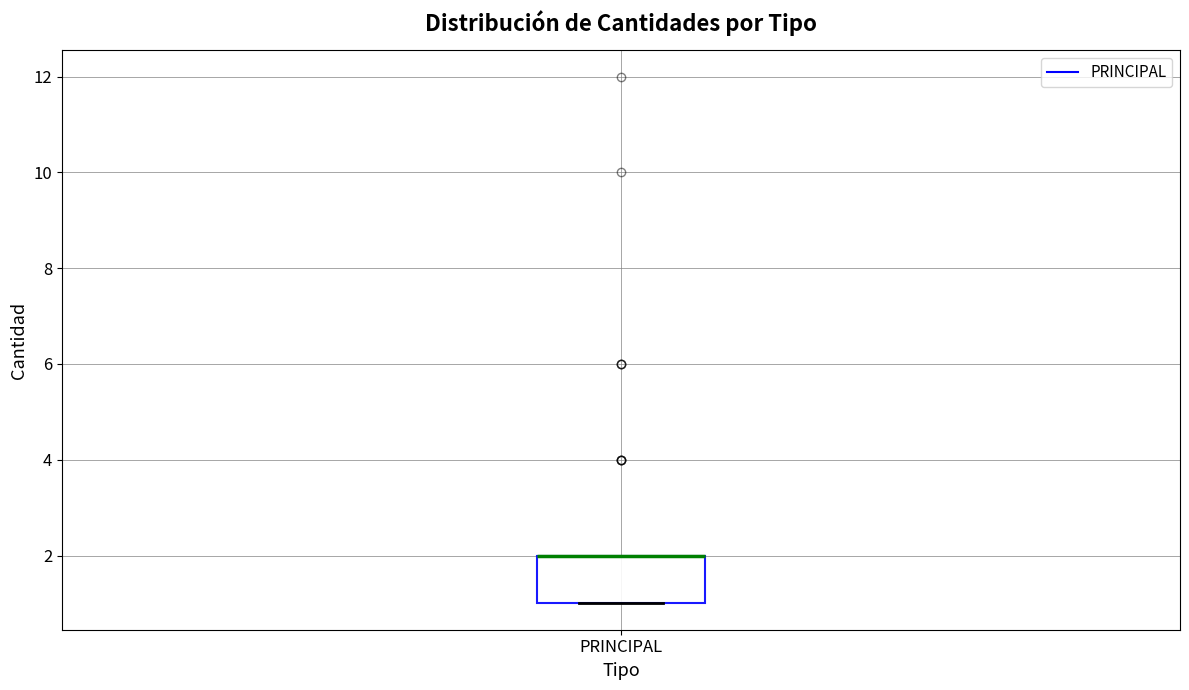

Transcribe this box plot: give where the median line is, the range the box spans, and where the two whiskers end, as read against the y-axis. The values are not printed on the chart, so give them approximately, as read against the axis.

median 2 (drawn on the box's upper edge), box 1 to 2, whiskers 1 to 2